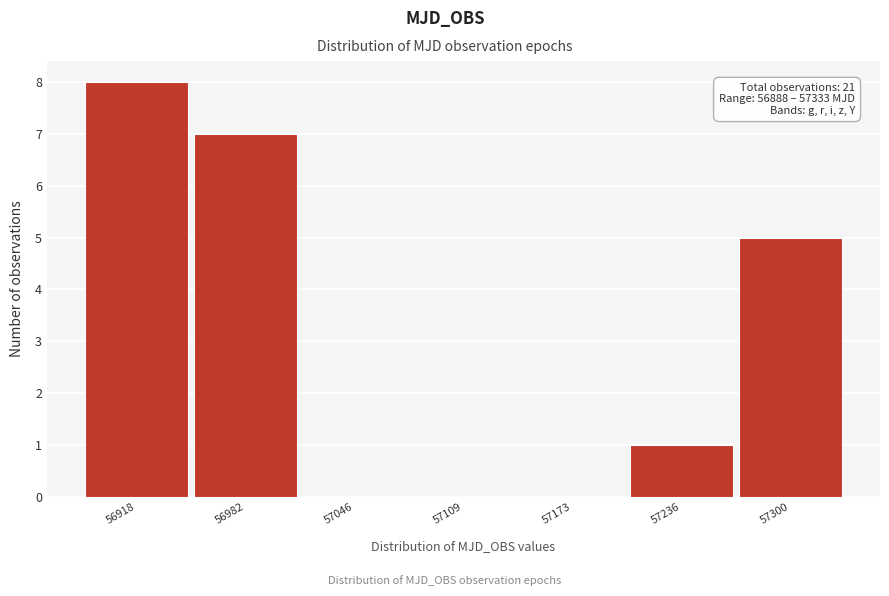

Over which range of the x-axis is the bar tallest?

56890 to 56950